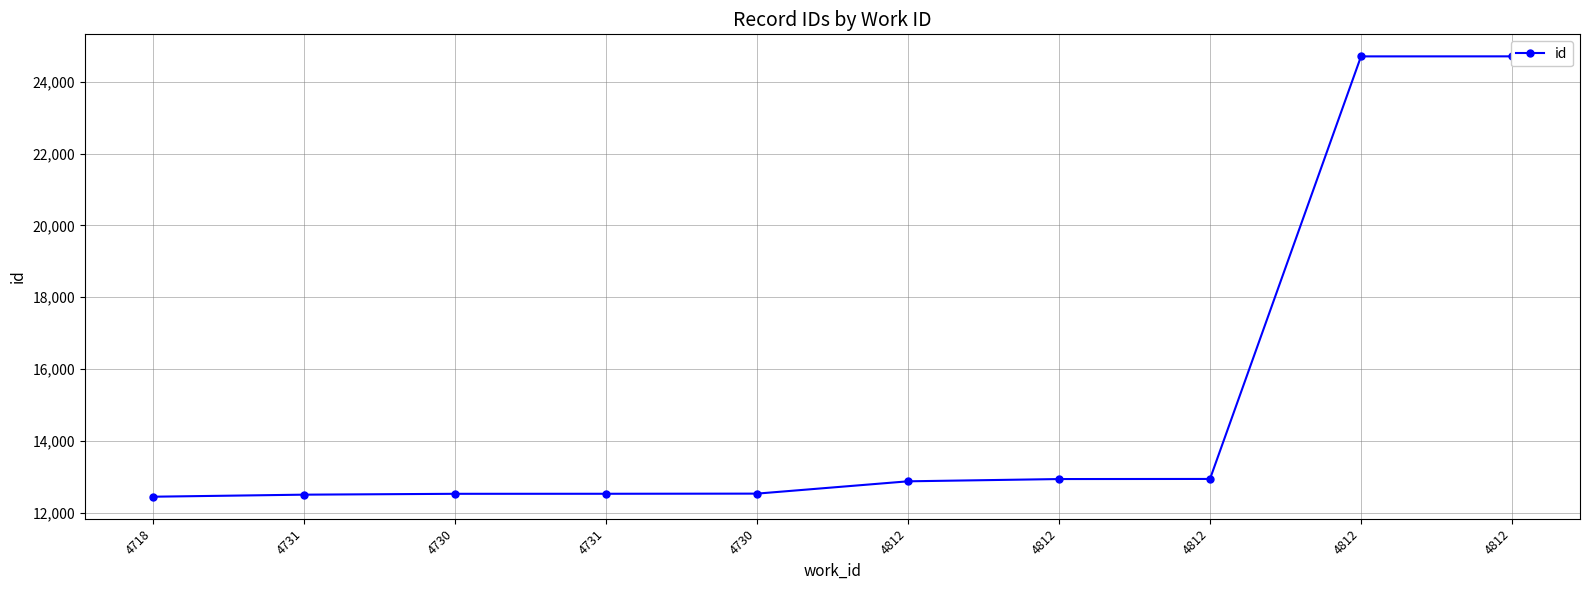

What is the difference between the values at 4812 and 4730?

12182